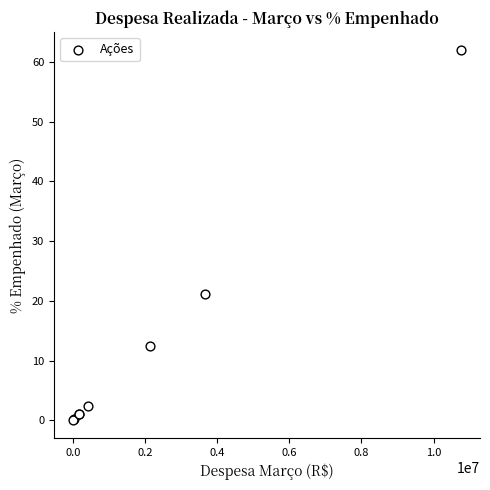

What Y value in the scatter plot is closest to 30?

21.1